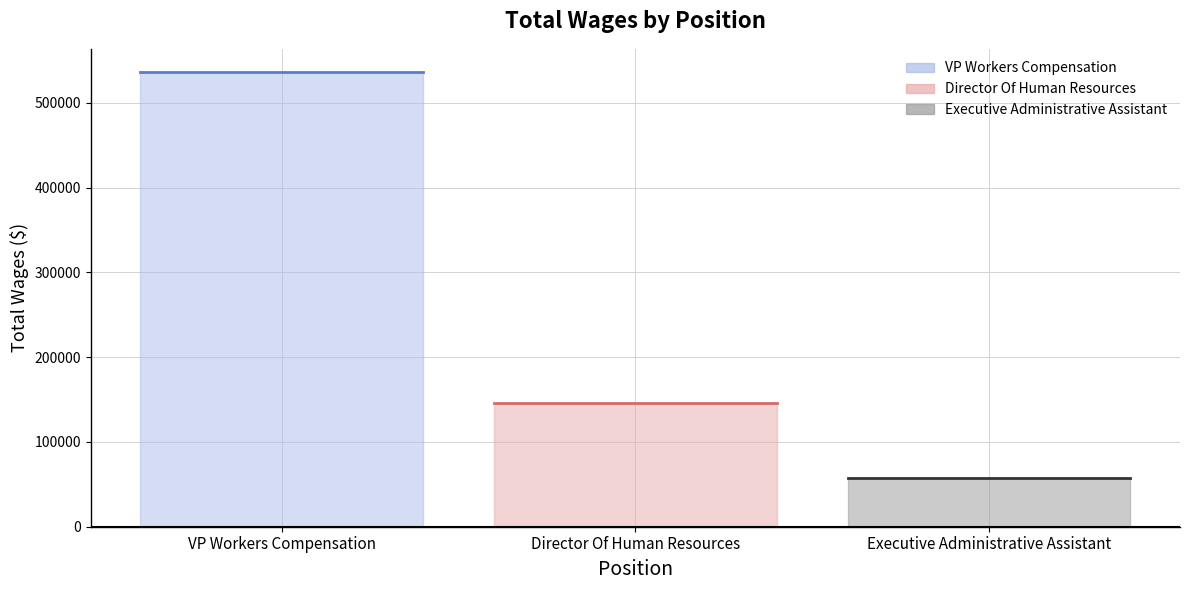

Rank the categories by value from highest to lowest.

VP Workers Compensation, Director Of Human Resources, Executive Administrative Assistant